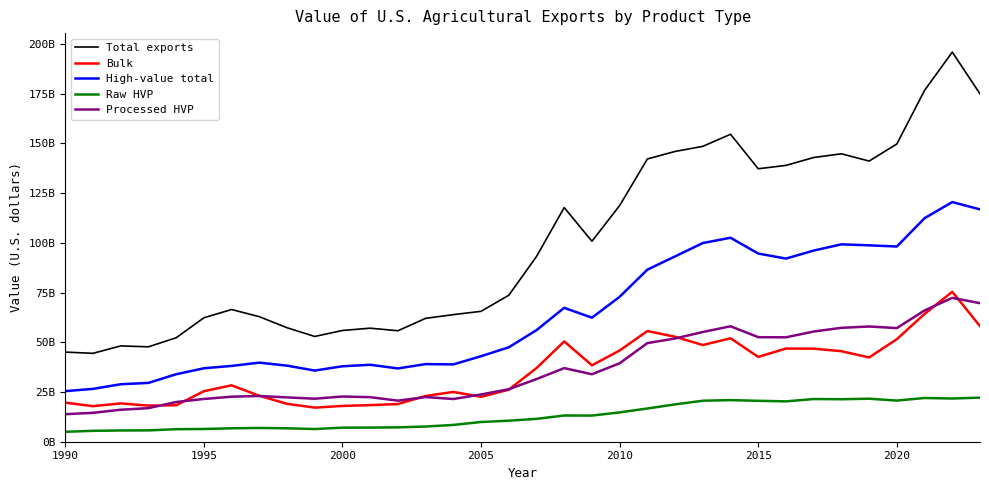

What are all the series names shown in the legend?

Total exports, Bulk, High-value total, Raw HVP, Processed HVP